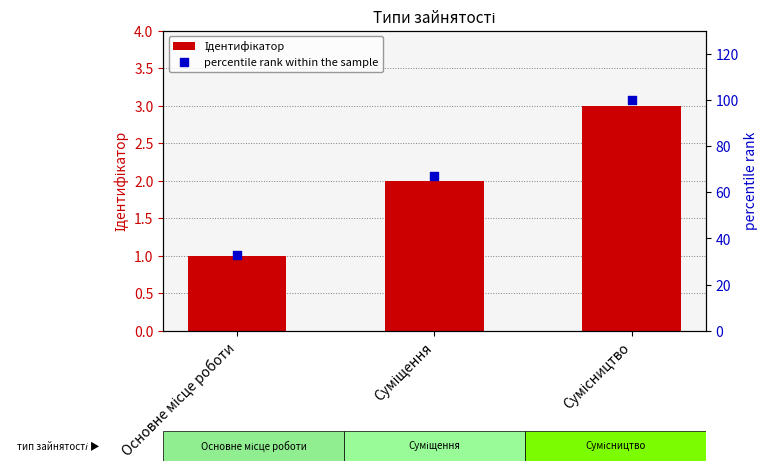

At how many categories does at least one series exceed 97?

1